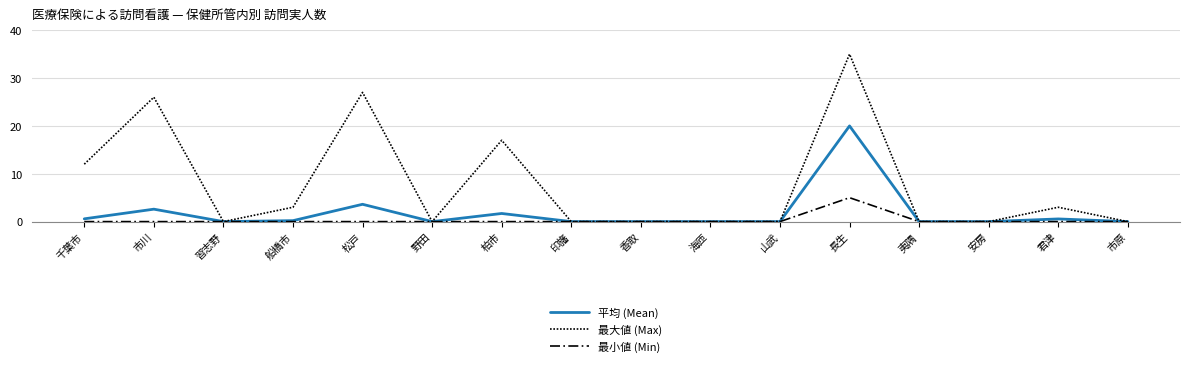

List the series in order of their peak value, lowest first.

最小値 (Min), 平均 (Mean), 最大値 (Max)